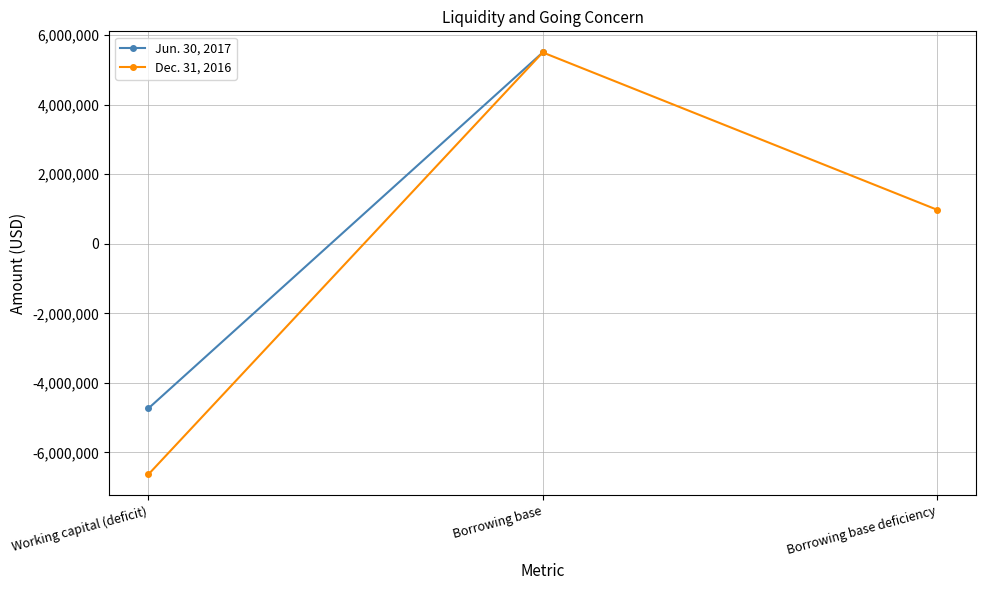

What is the label of the 2nd point from the left?

Borrowing base